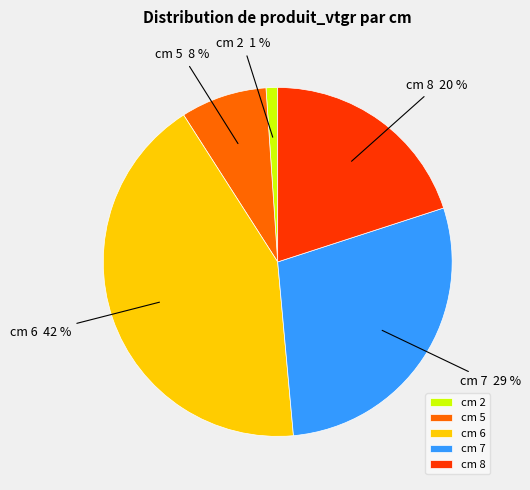

Is cm 2 the majority of the pie?

No